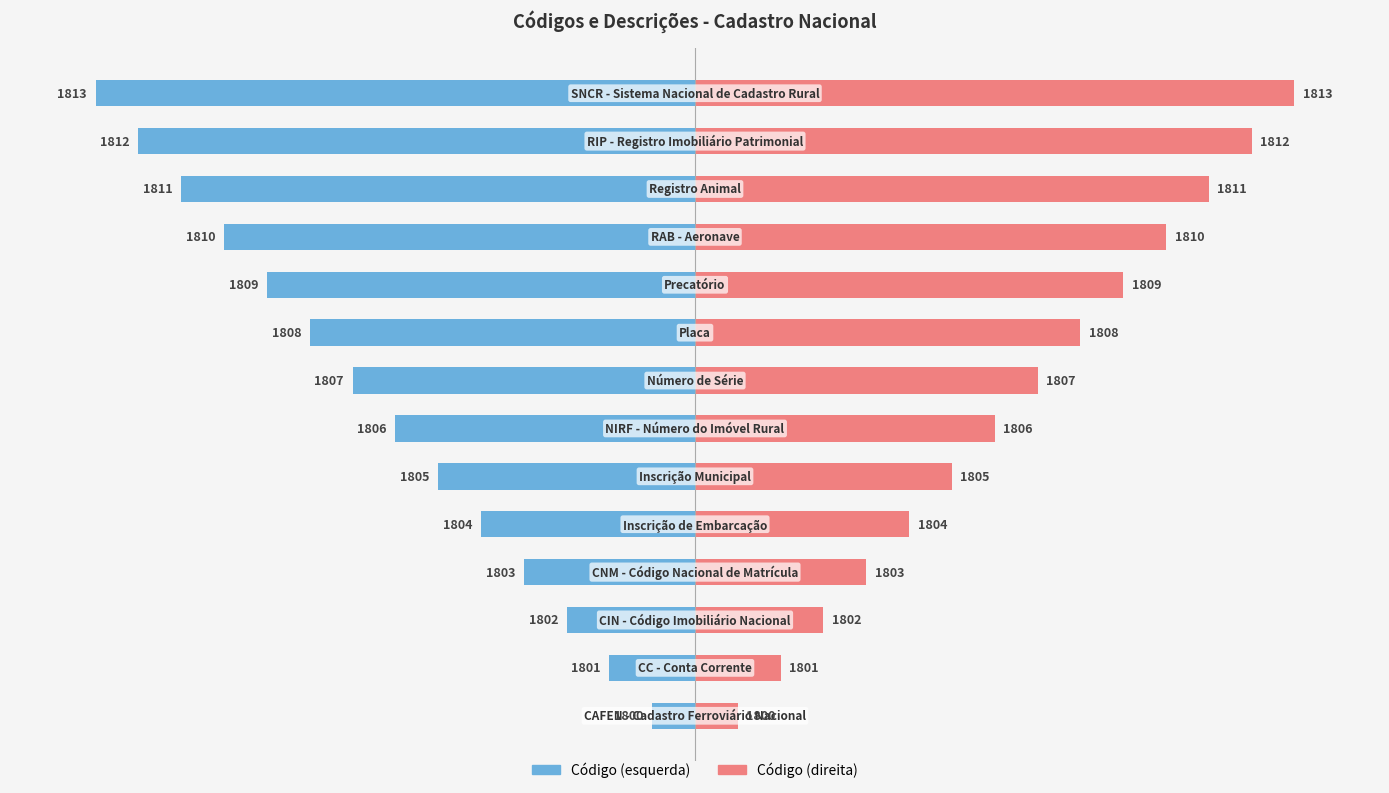

What is the difference between the maximum and minimum values in the Código (direita) series?

13